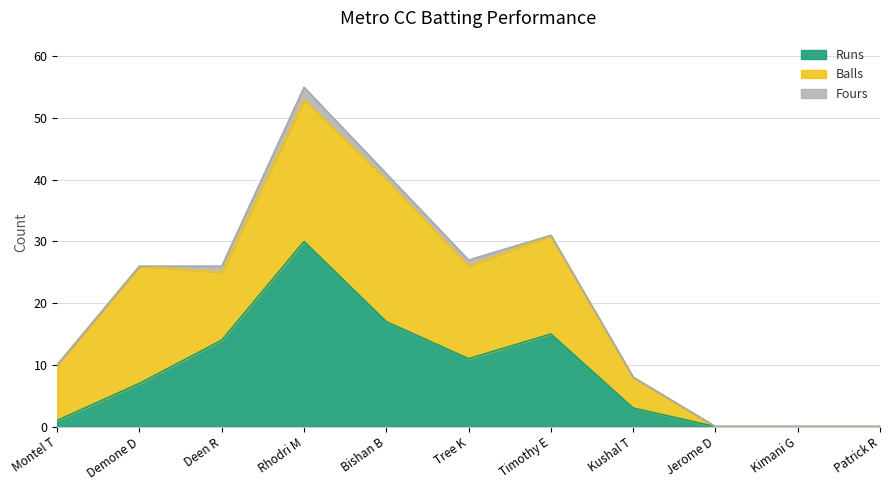

What is the label of the 5th point from the right?

Timothy E